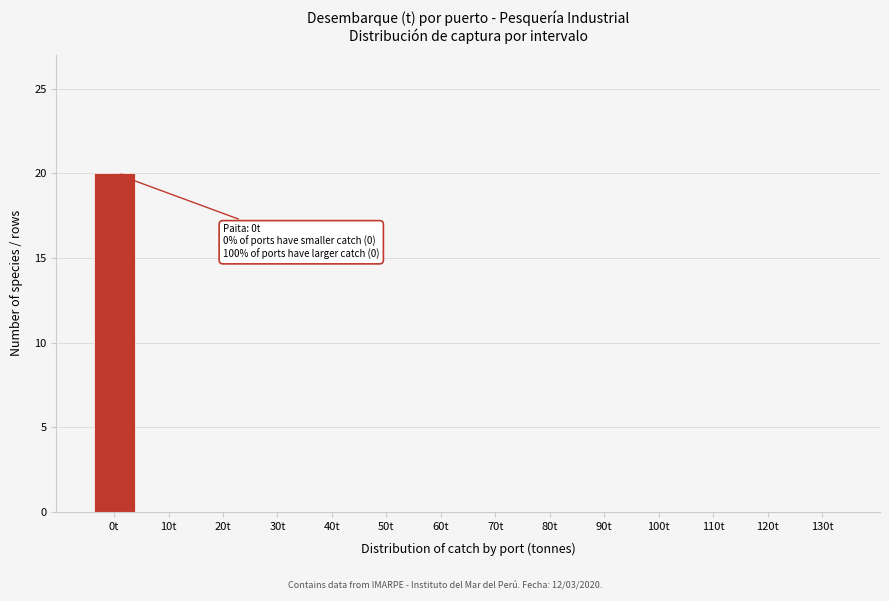

Reading right to left, list all the values displayed in this chart.

130t=0	120t=0	110t=0	100t=0	90t=0	80t=0	70t=0	60t=0	50t=0	40t=0	30t=0	20t=0	10t=0	0t=20